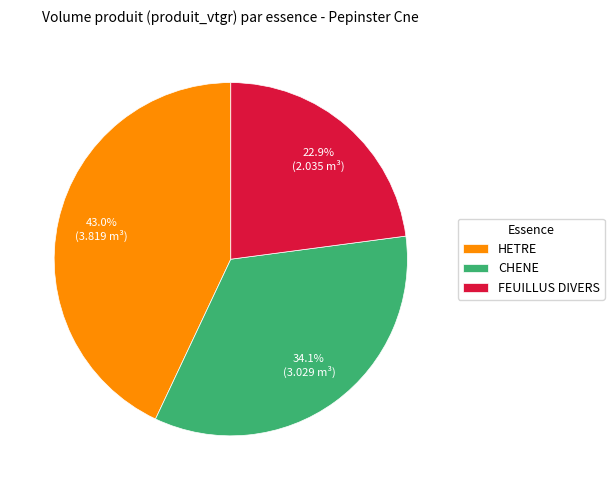

To the nearest percent, what is the combined percentage of HETRE and CHENE?

77%